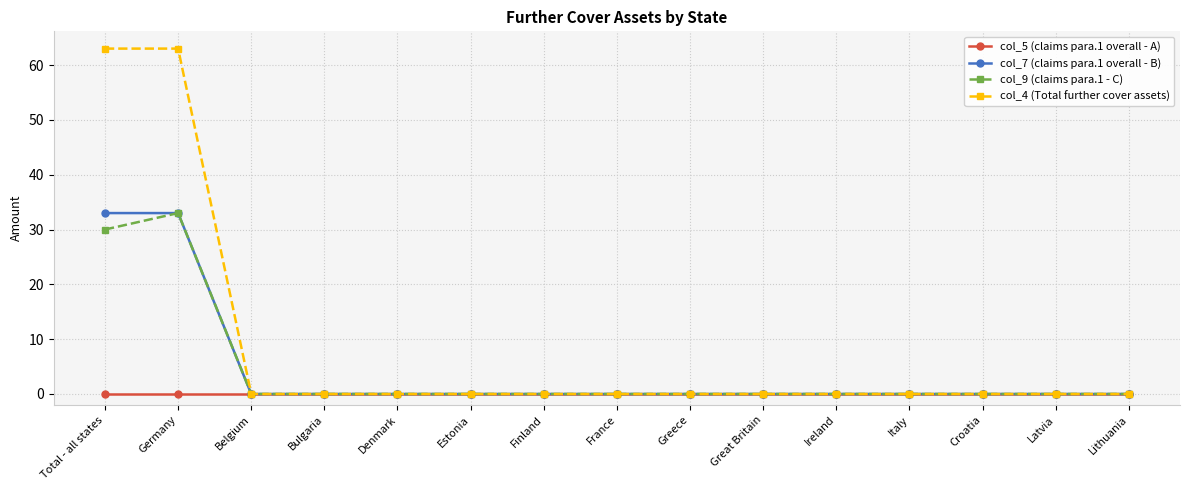

True or false: col_9 (claims para.1 - C) has more than 0 interior local peaks.

True